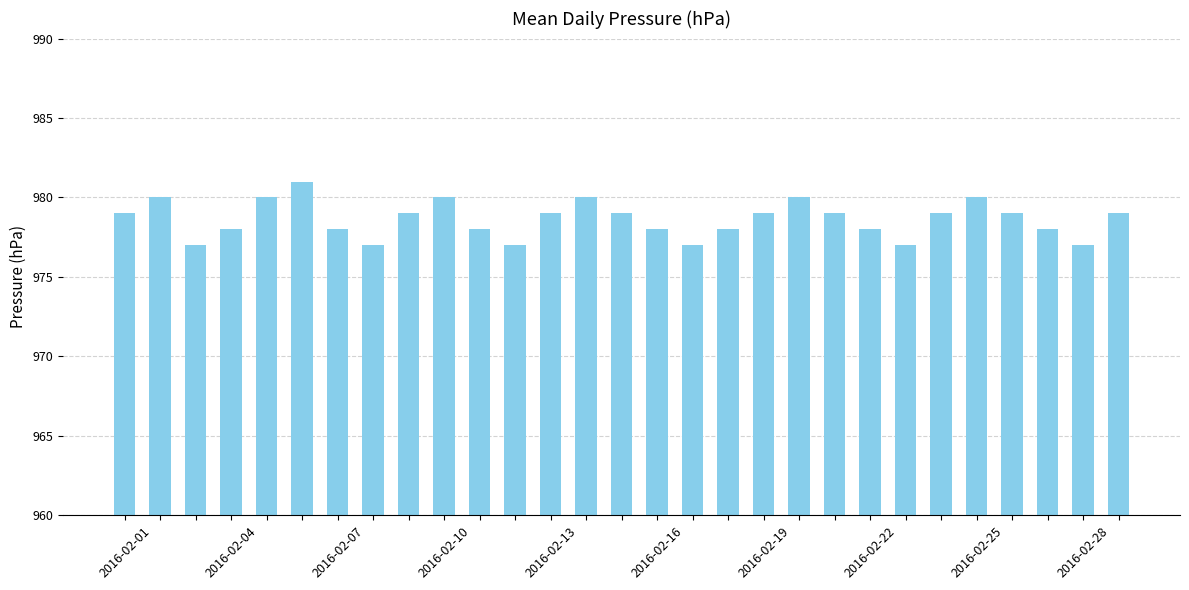

Are the bars grouped side by side (vs. stacked)?

No